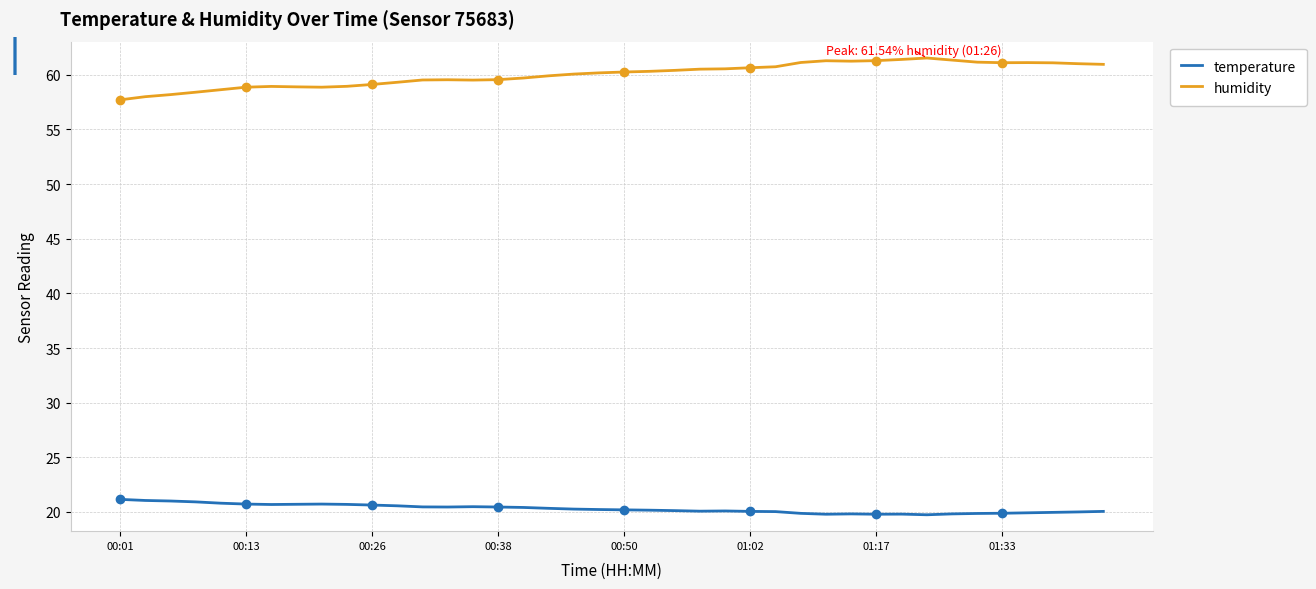

True or false: temperature and humidity cross at least once.

False